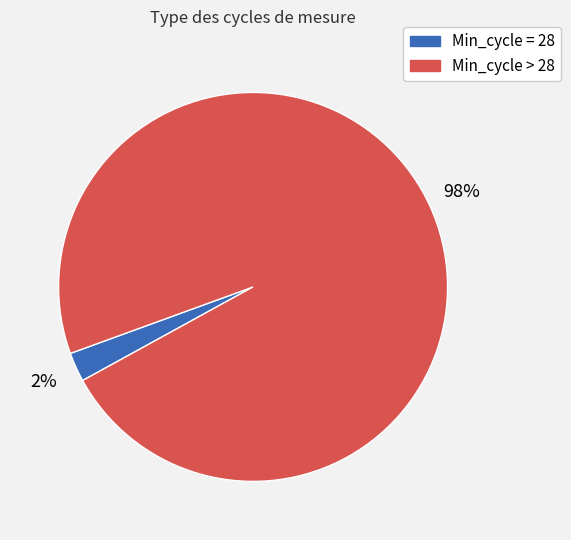

Does any single category account for the majority?

Yes